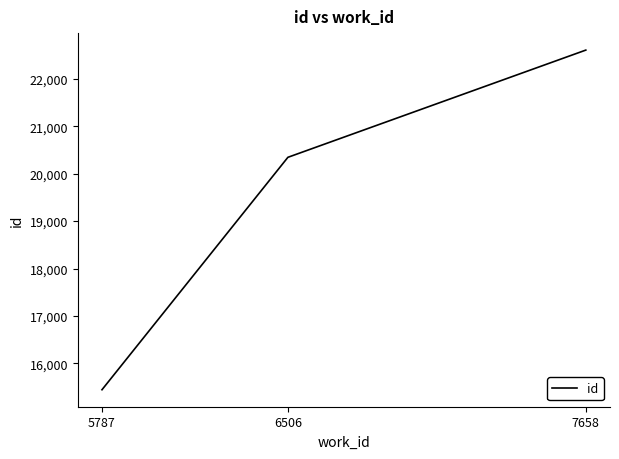

List the labels in order of value, largest first.

7658, 6506, 5787